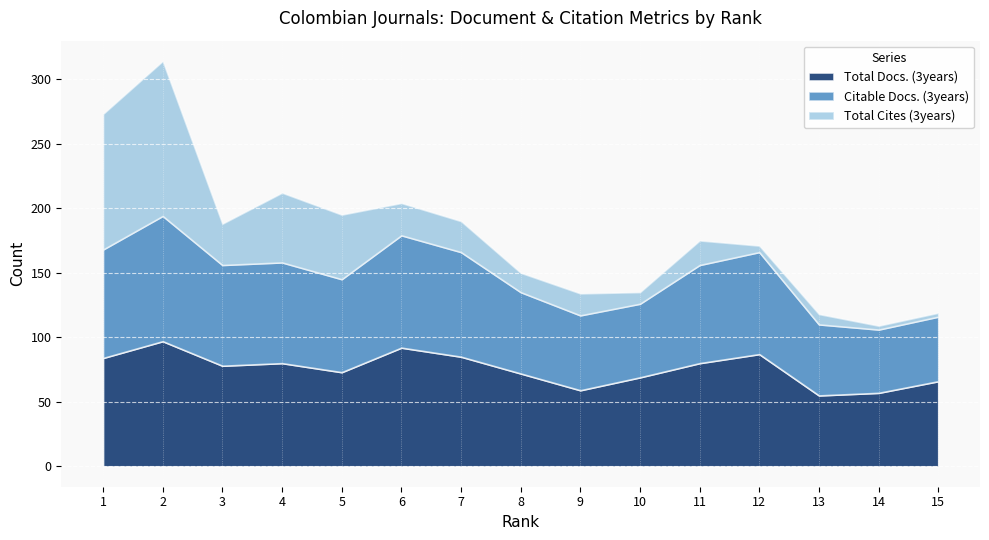

How many data points in Total Cites (3years) are less than 19?

7